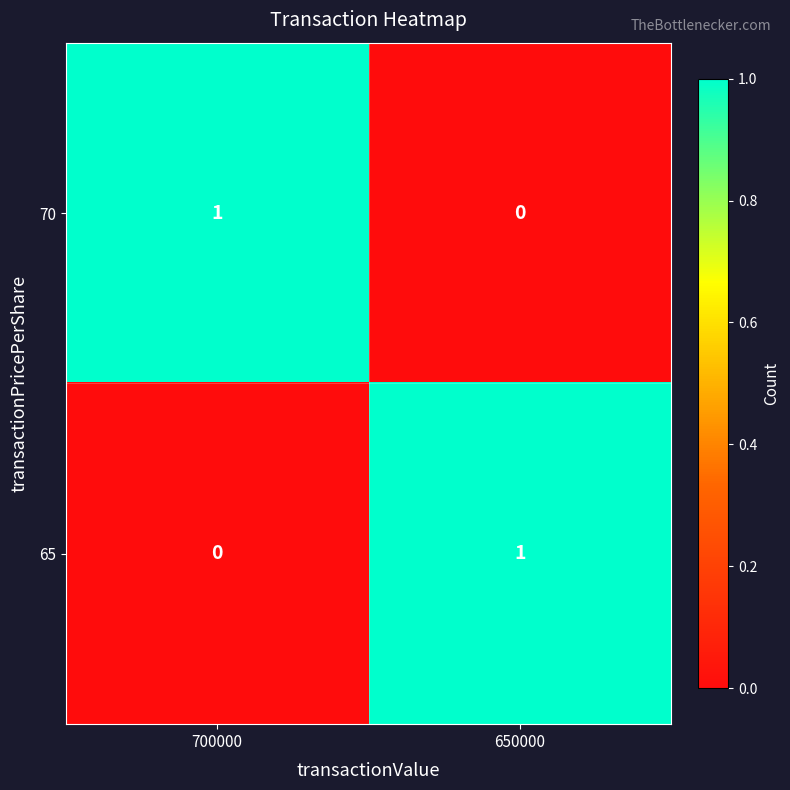

Is the value of 65 at 650000 greater than the value of 70 at 650000?

Yes